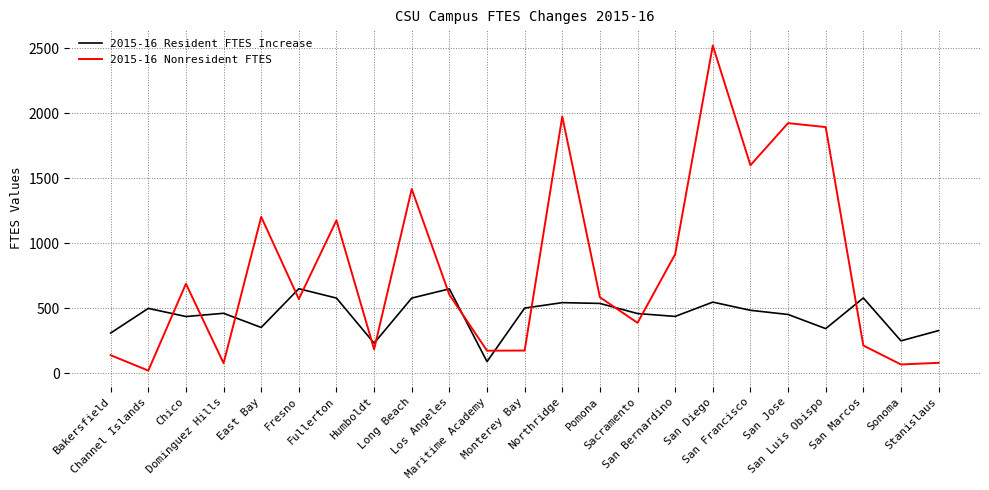

What is the spread (max minus min) of values at Sonoma?

181.9